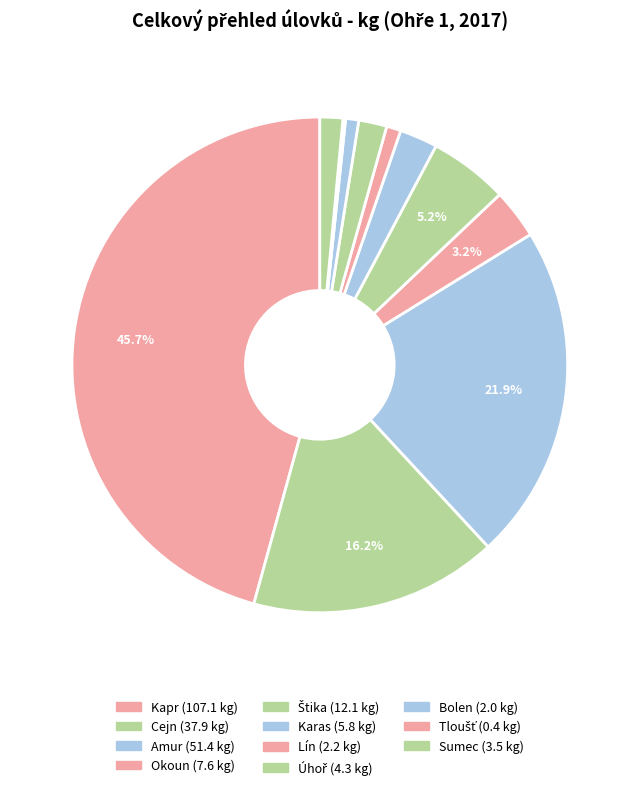

Count the number of slices in the pie.

11